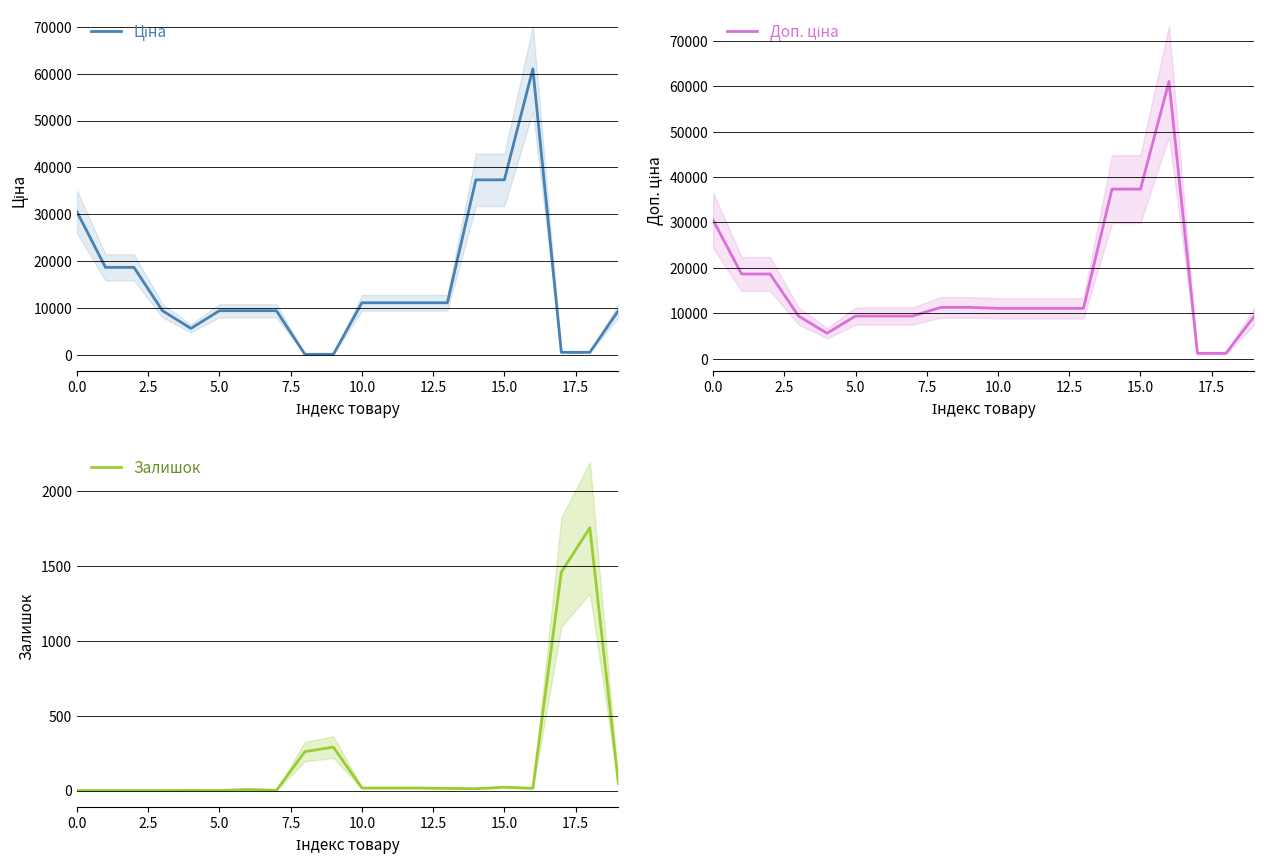

In Залишок, how many points are lower than both neighbors (excluding endpoints)?

4